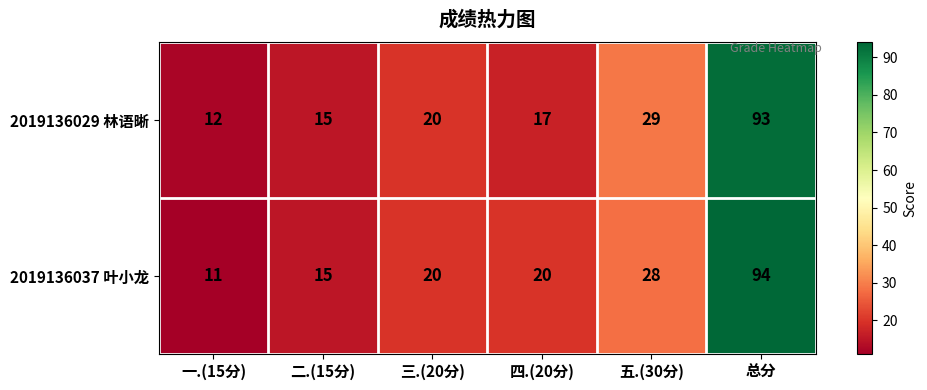

List the series in order of their peak value, highest first.

2019136037 叶小龙, 2019136029 林语晰